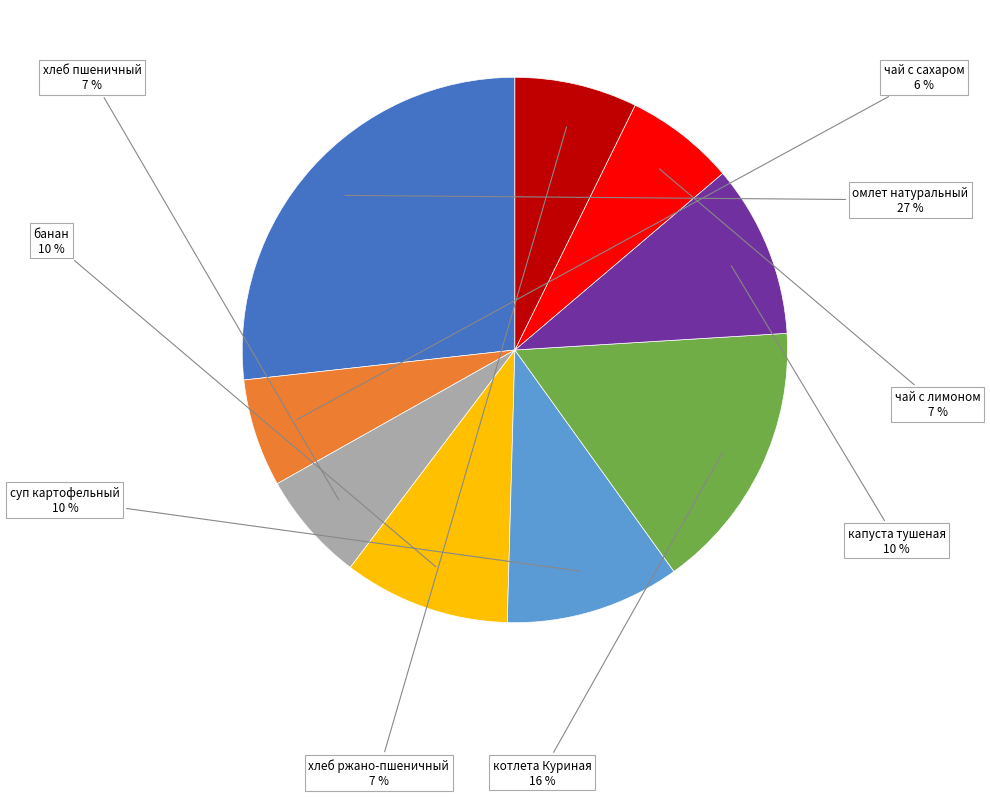

How many slices are in this pie chart?

9